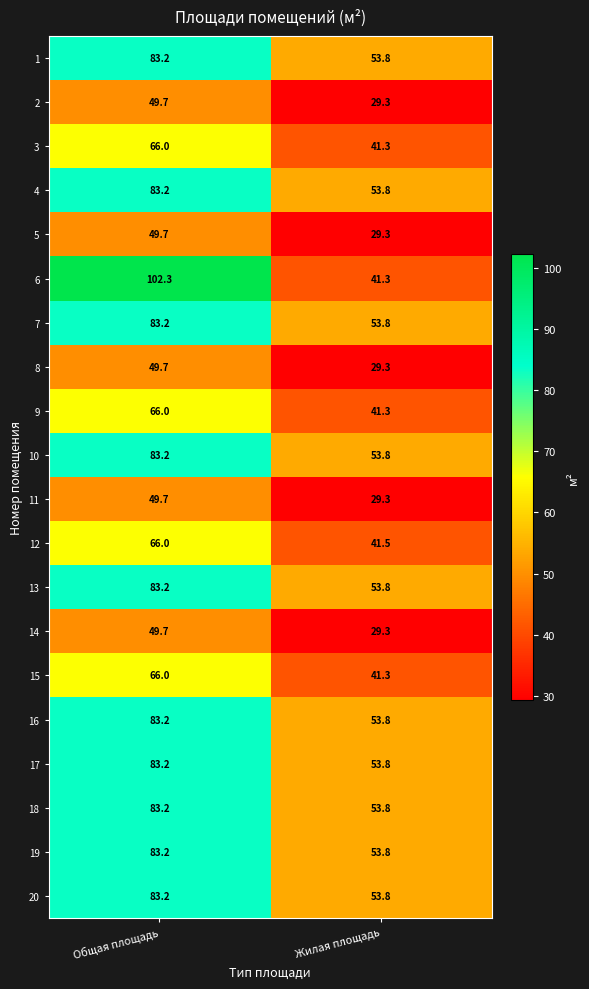

What is the difference between the 15 values at Жилая площадь and Общая площадь?

24.7